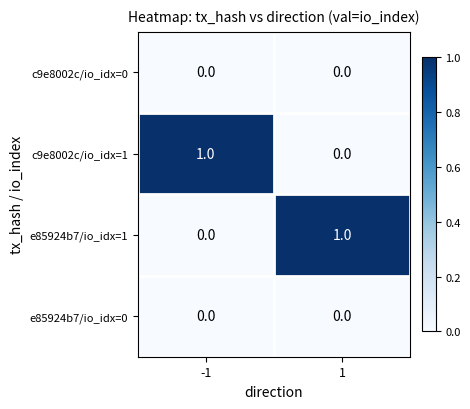

Is it true that e85924b7/io_idx=1 equals 0 at 1?

False